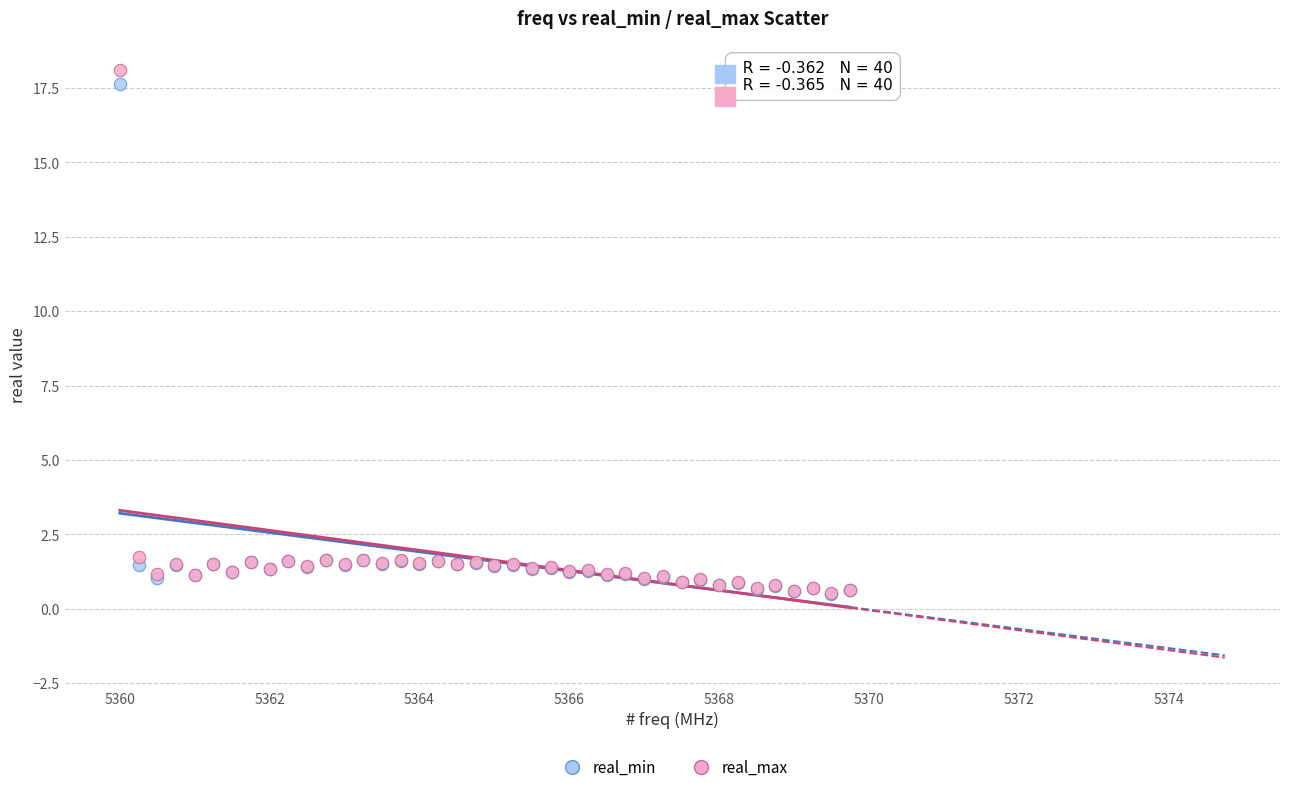

What are all the series names shown in the legend?

real_min, real_max